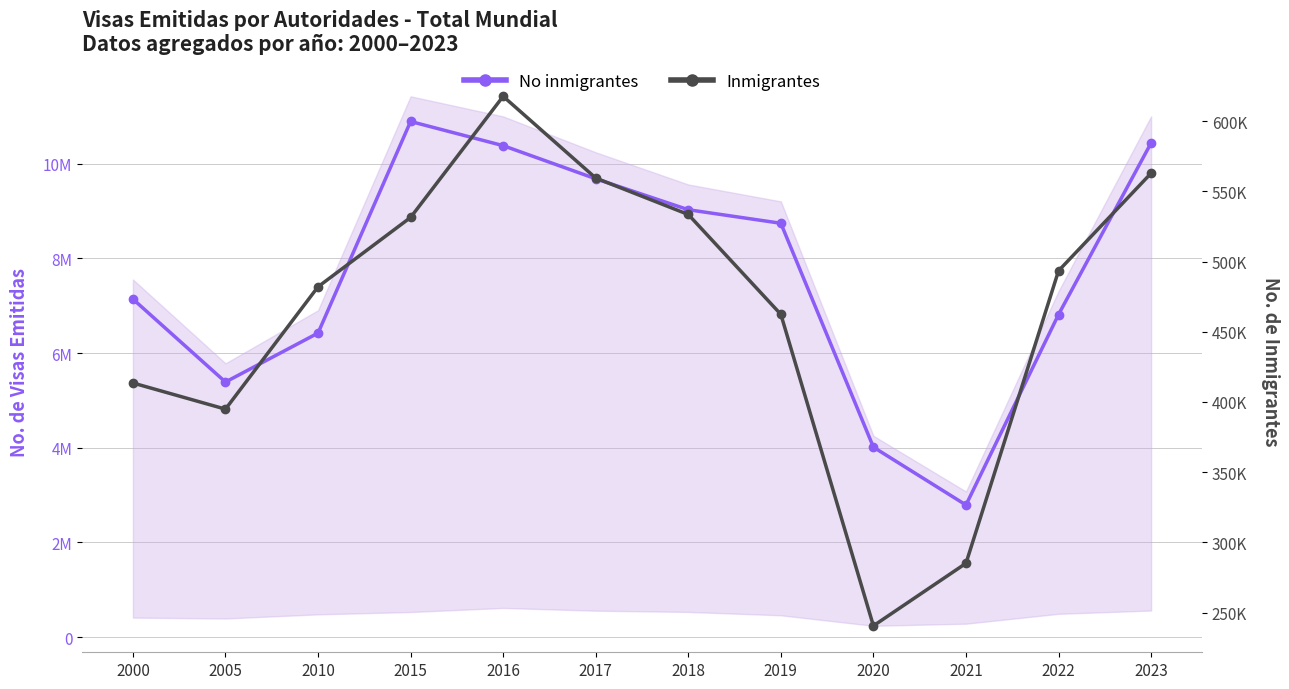

What is the difference between the maximum and second lowest values in the No inmigrantes series?

6878428